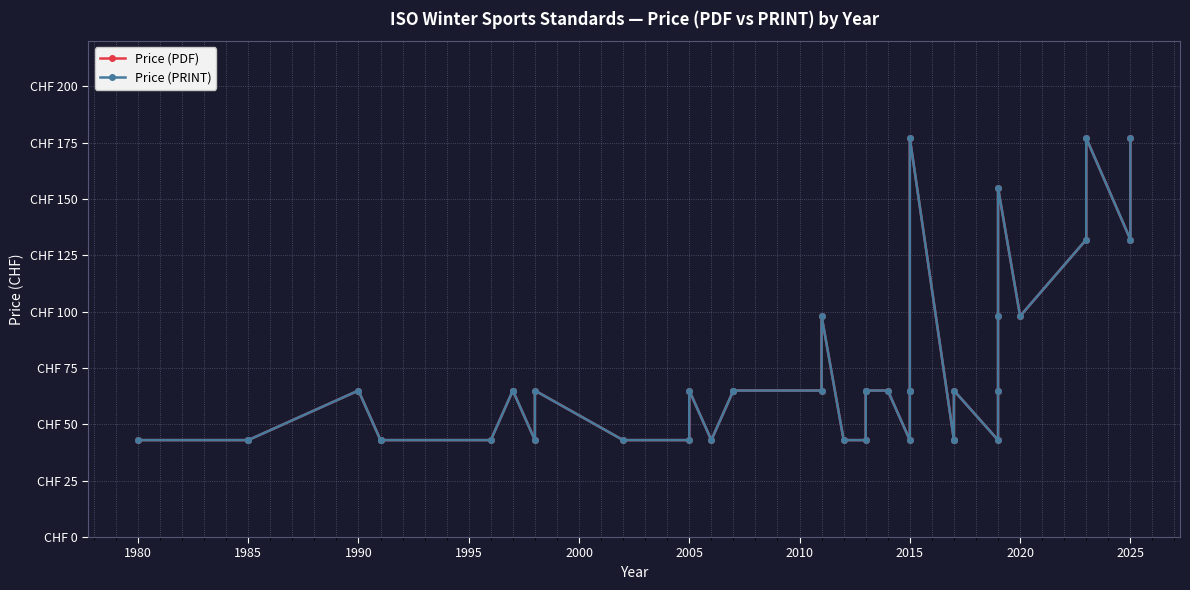

What is the total value across all series at 2015?

86